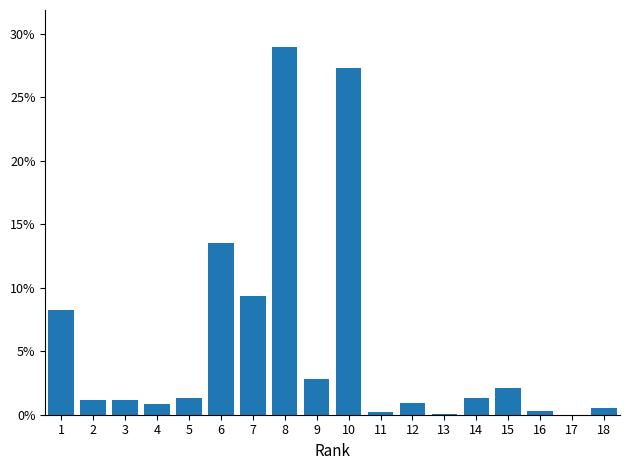

Between 12 and 1, which is larger?

1